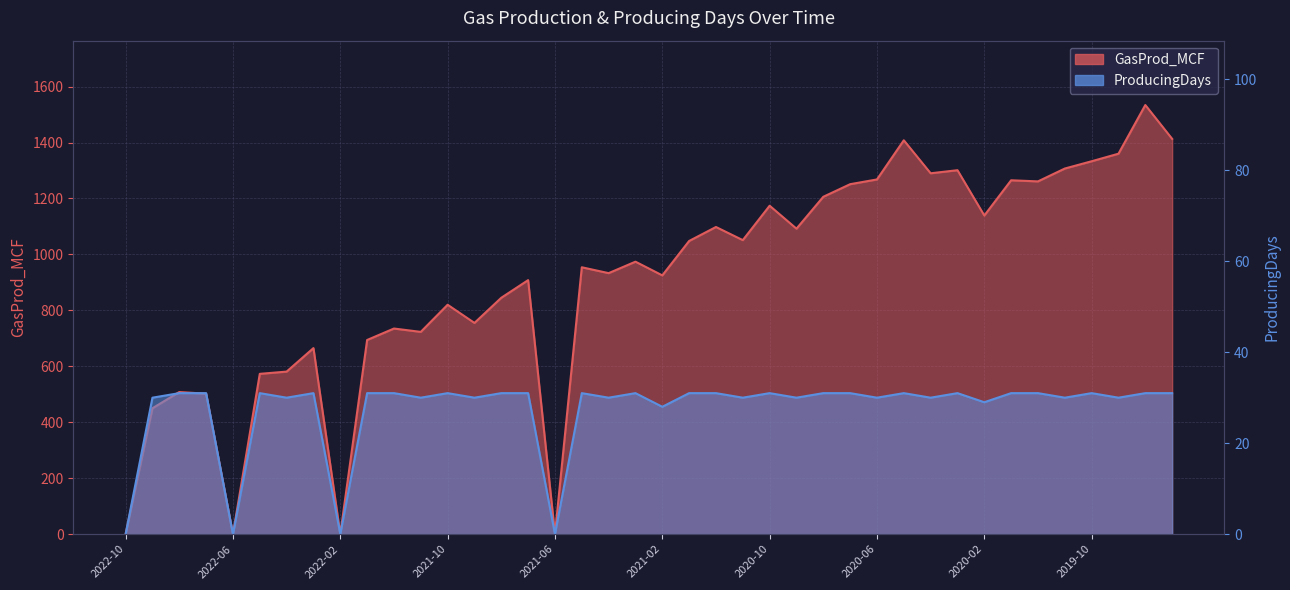

Is the value of ProducingDays at 2021-12 greater than the value of GasProd_MCF at 2020-06?

No